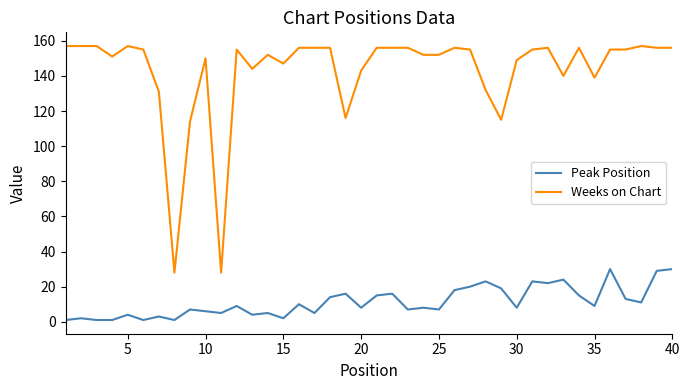

What is the difference between the maximum and minimum values in the Peak Position series?

29